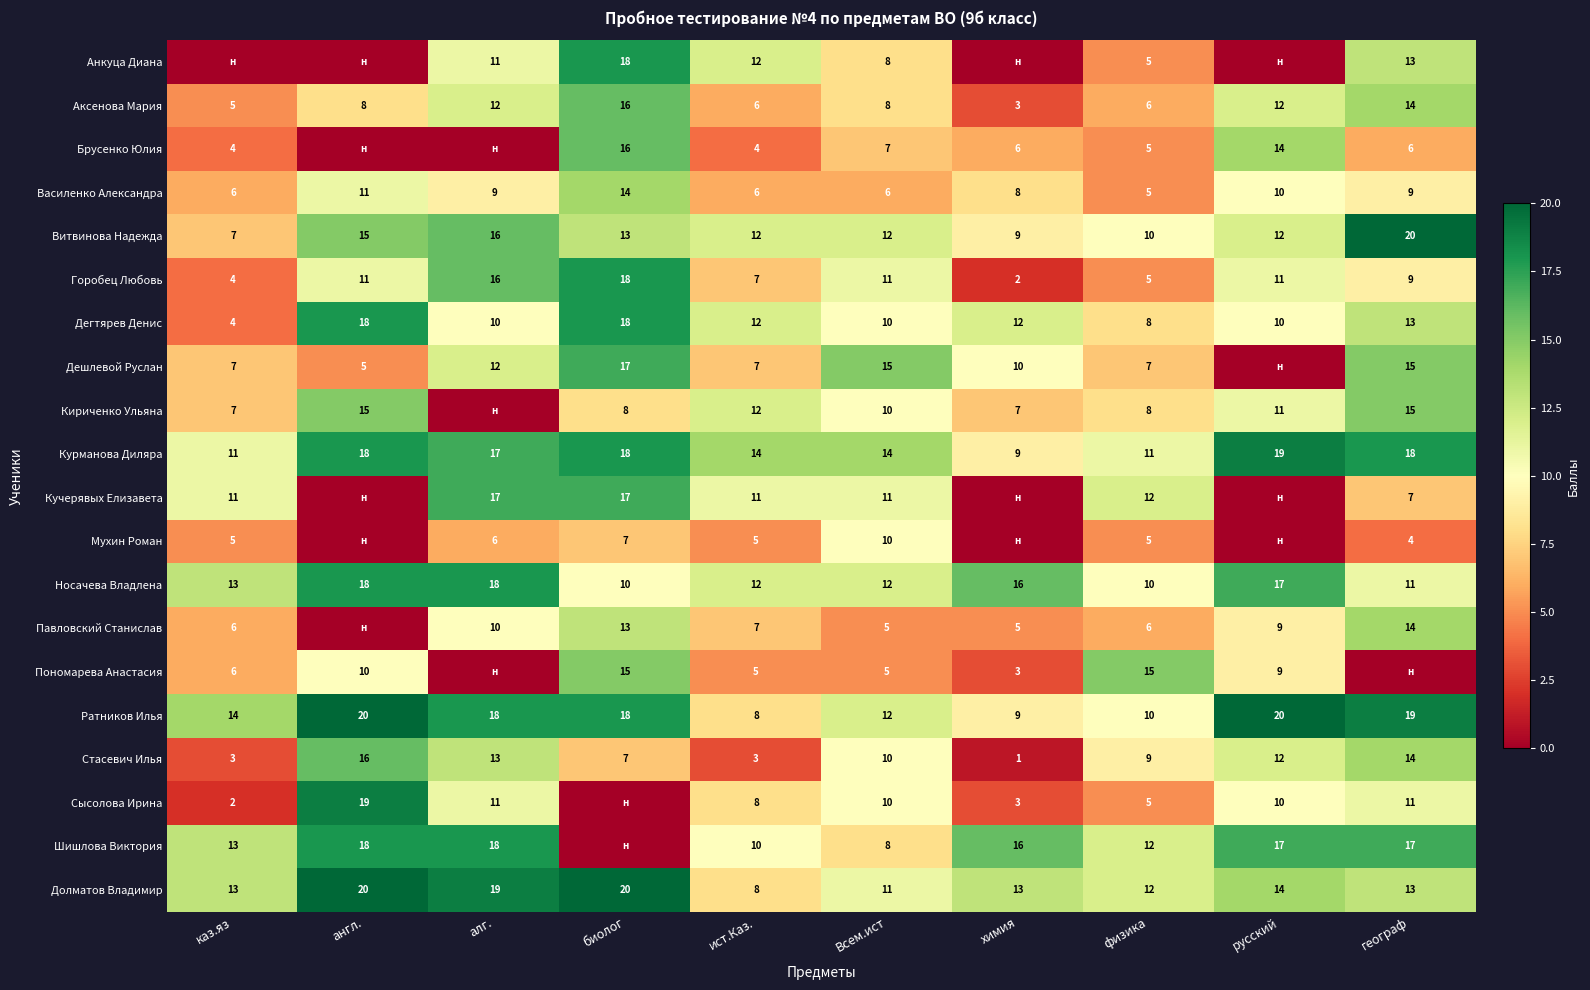

How many categories are shown in the chart?

10